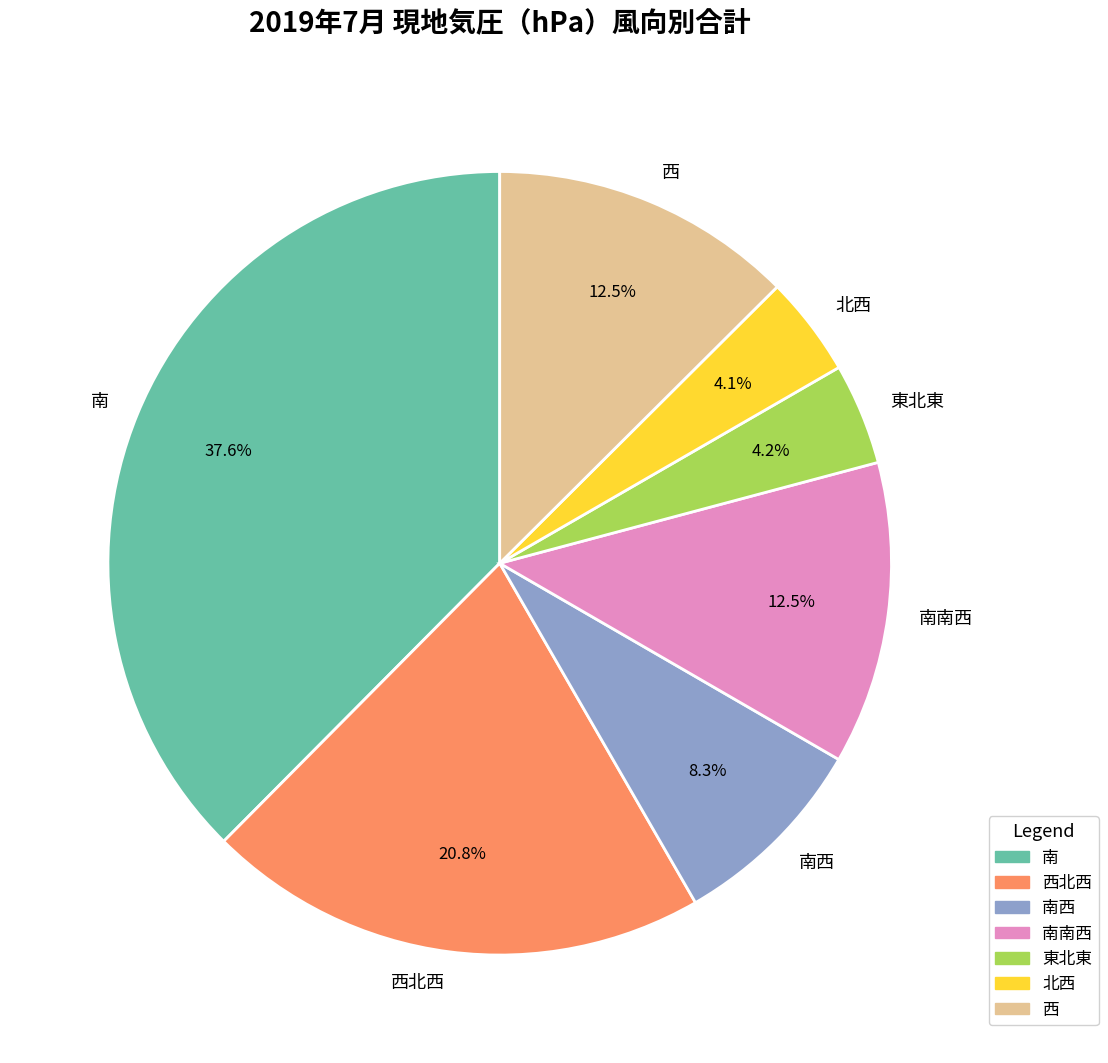

What percentage is the 西北西 slice, to the nearest percent?

21%